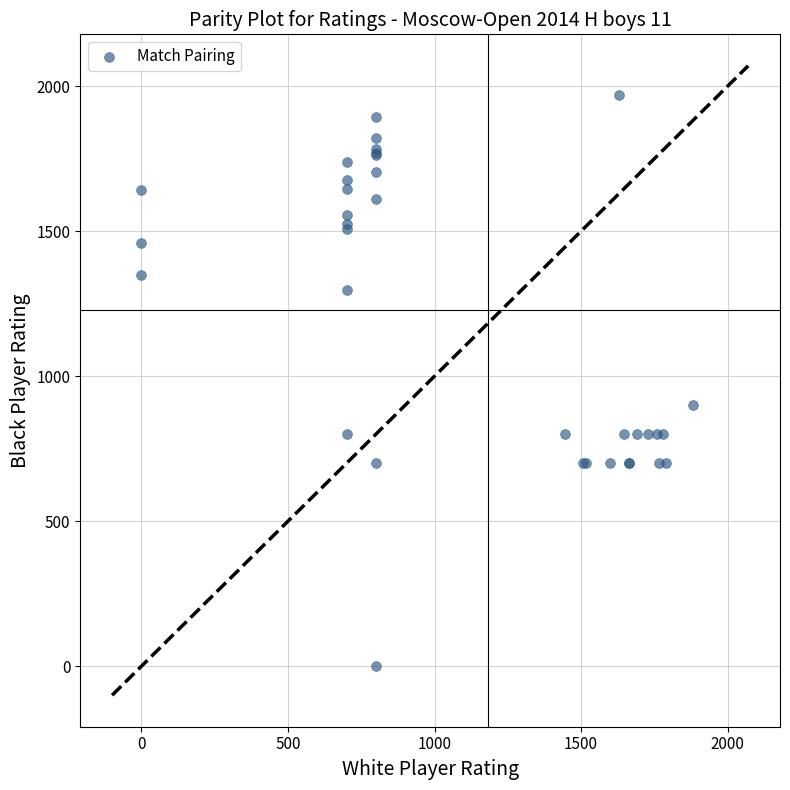

What Y value in the scatter plot is closest to 985?

900